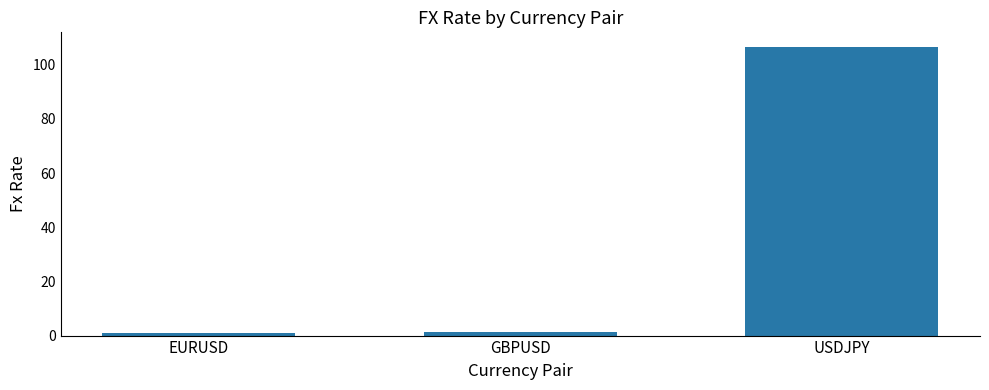

Read the value at EURUSD.

1.1